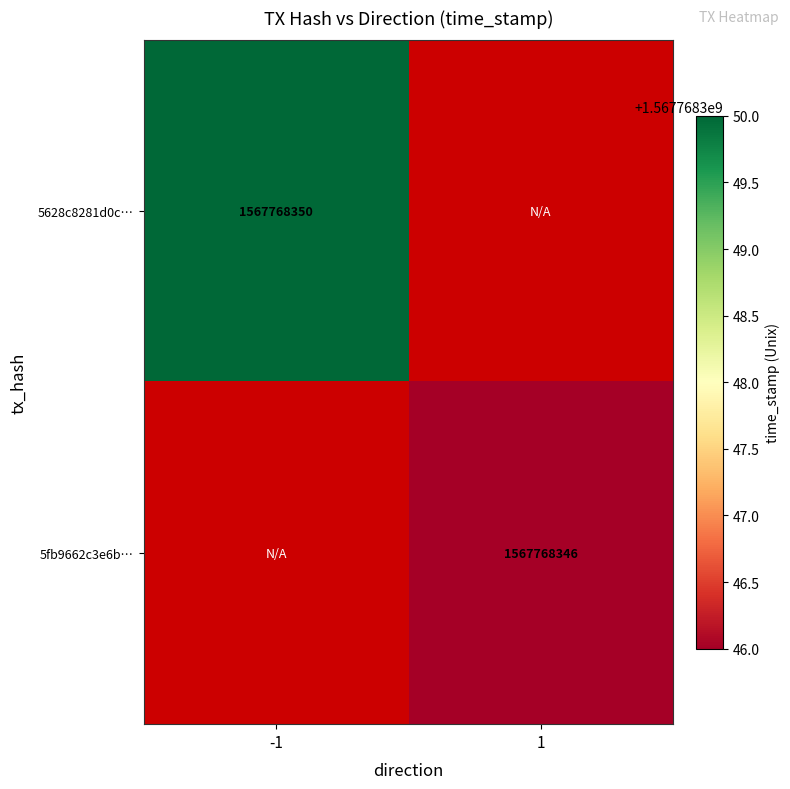

Reading left to right, transcribe all the data shown in this chart.

5628c8281d0cf66542c87724a41c316d9767a17: -1=1567768350	1=0
5fb9662c3e6bd7d70ee7ae4827a2fd5861b8cd8: -1=0	1=1567768346